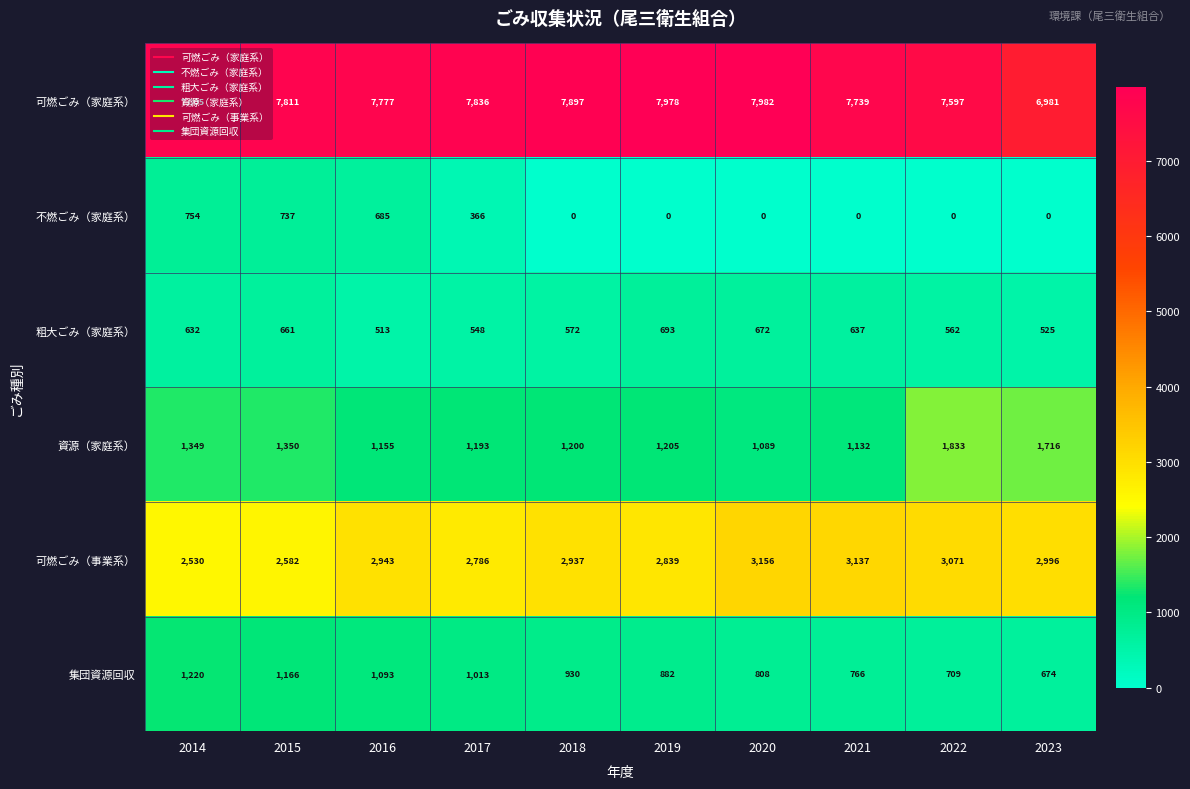

The value of 粗大ごみ（家庭系） at 2019 is 693. True or false?

True